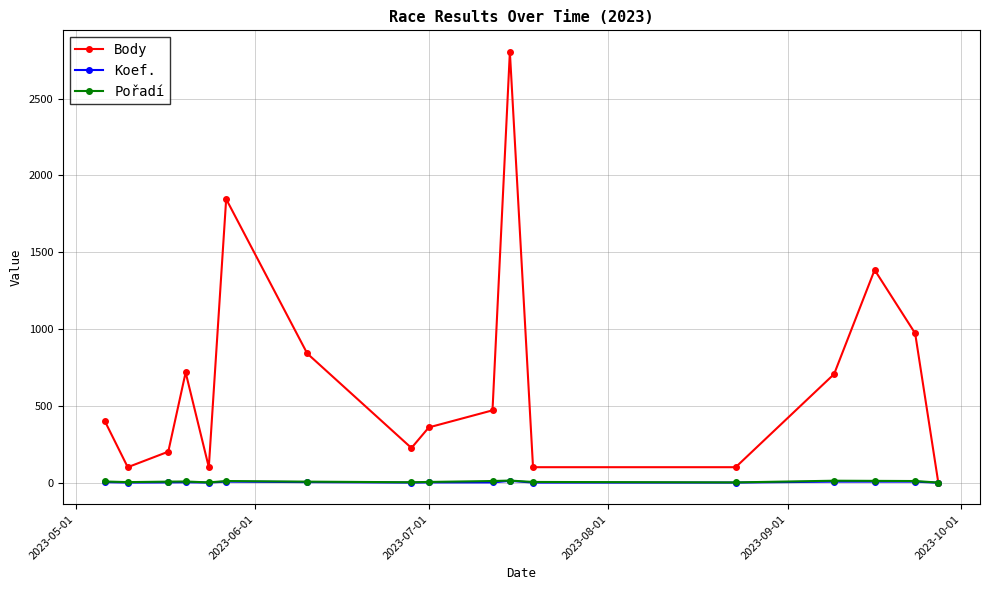

How many values in the Pořadí series are below 7?

7